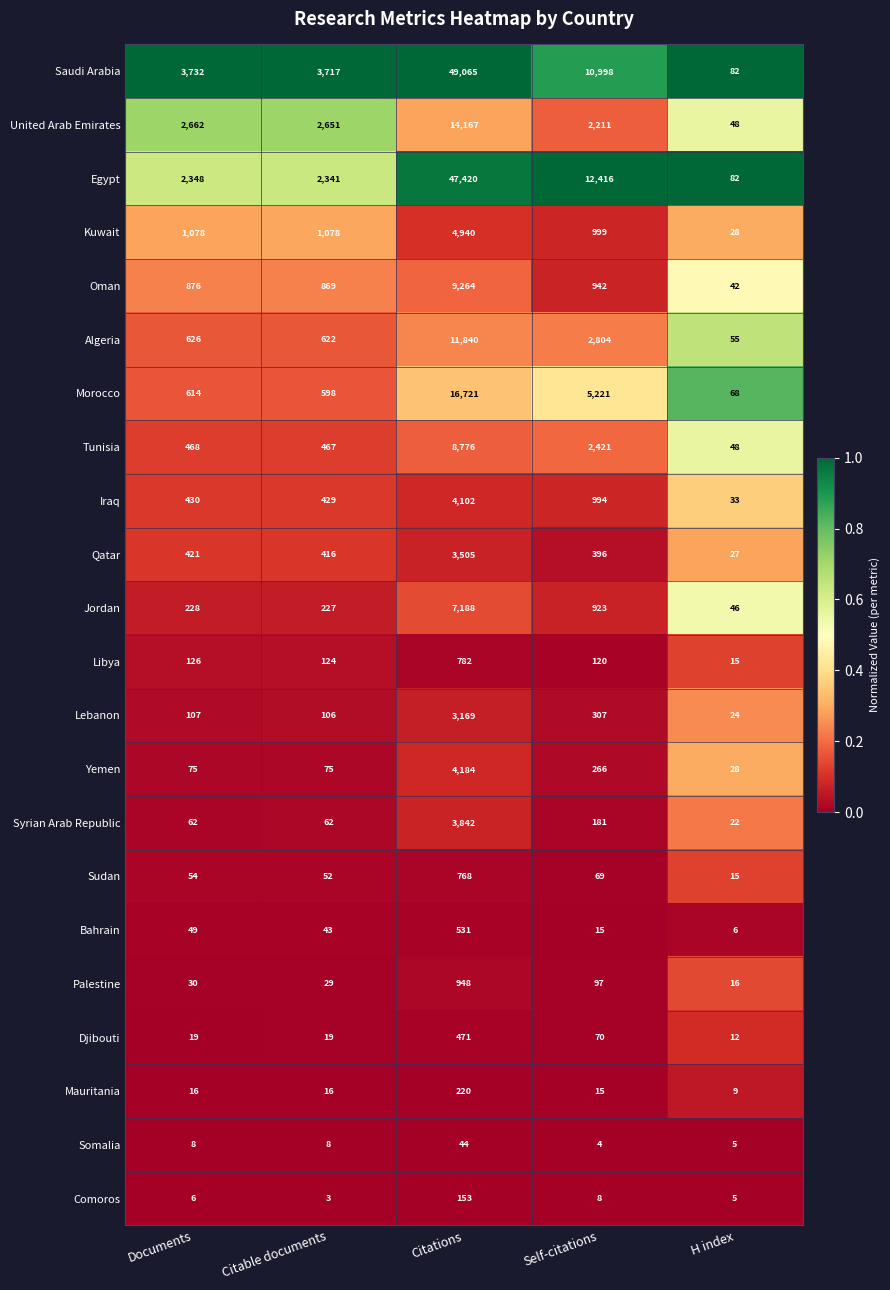

Is it true that Mauritania equals 10 at Citable documents?

False